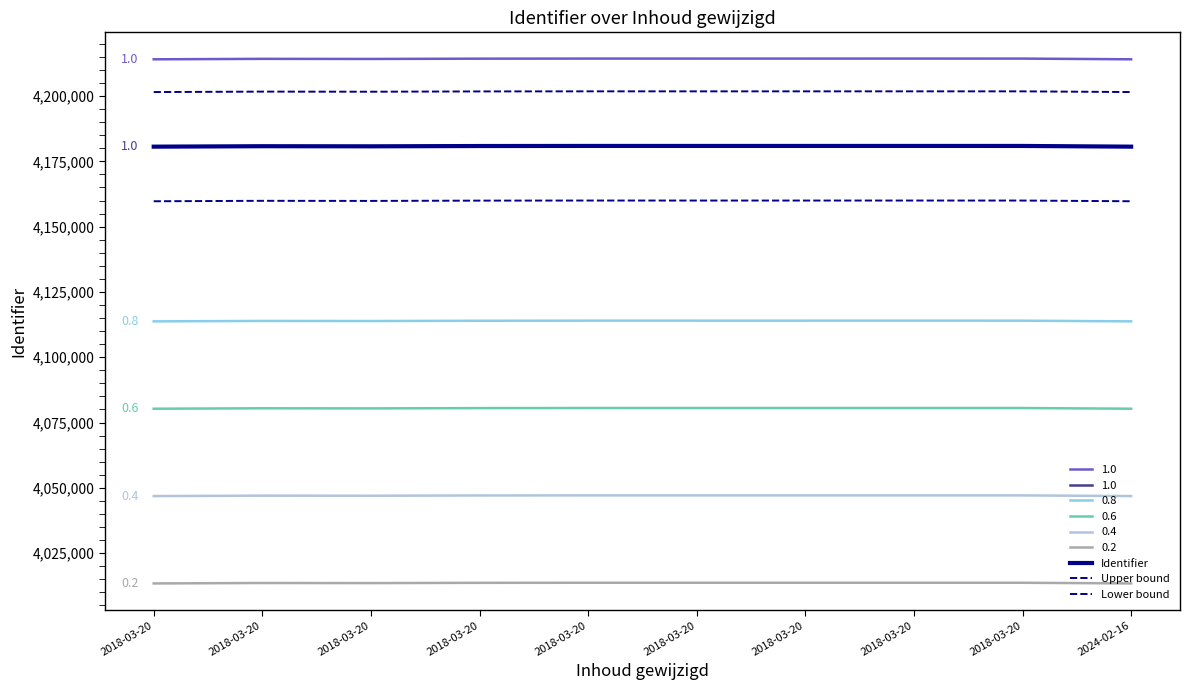

What is the total value across all series at 2018-03-20?

12541893.0